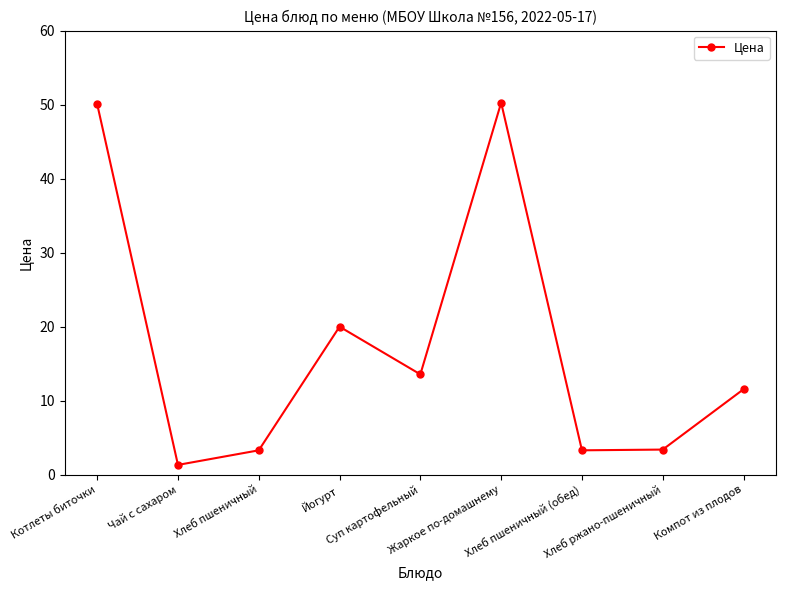

Does the chart have visible grid lines?

No